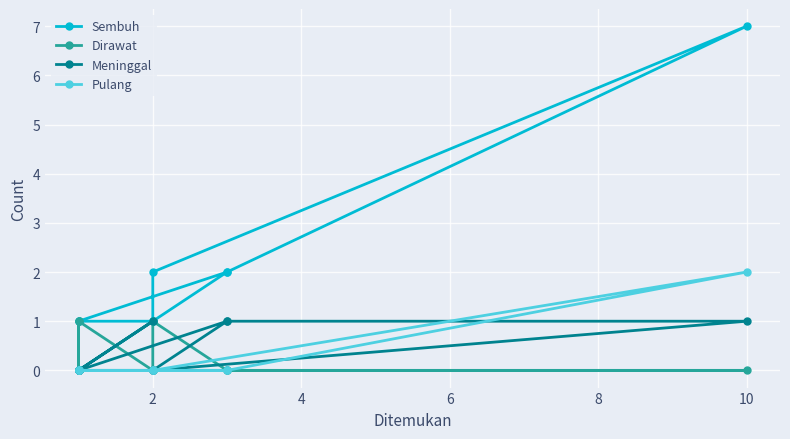

True or false: Pulang and Dirawat intersect in this chart.

False